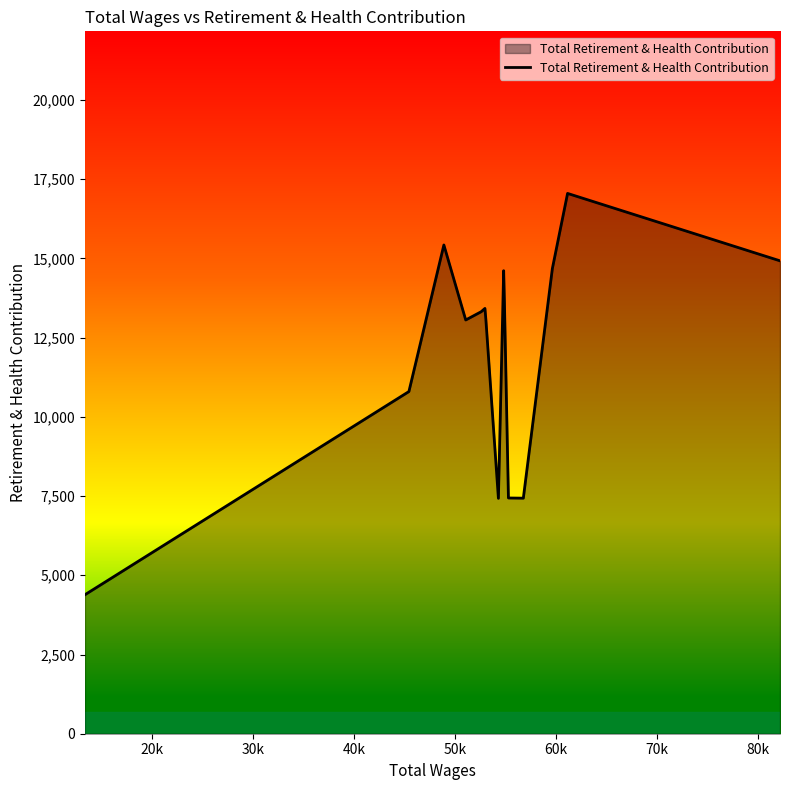

What is the smallest value displayed?

4386